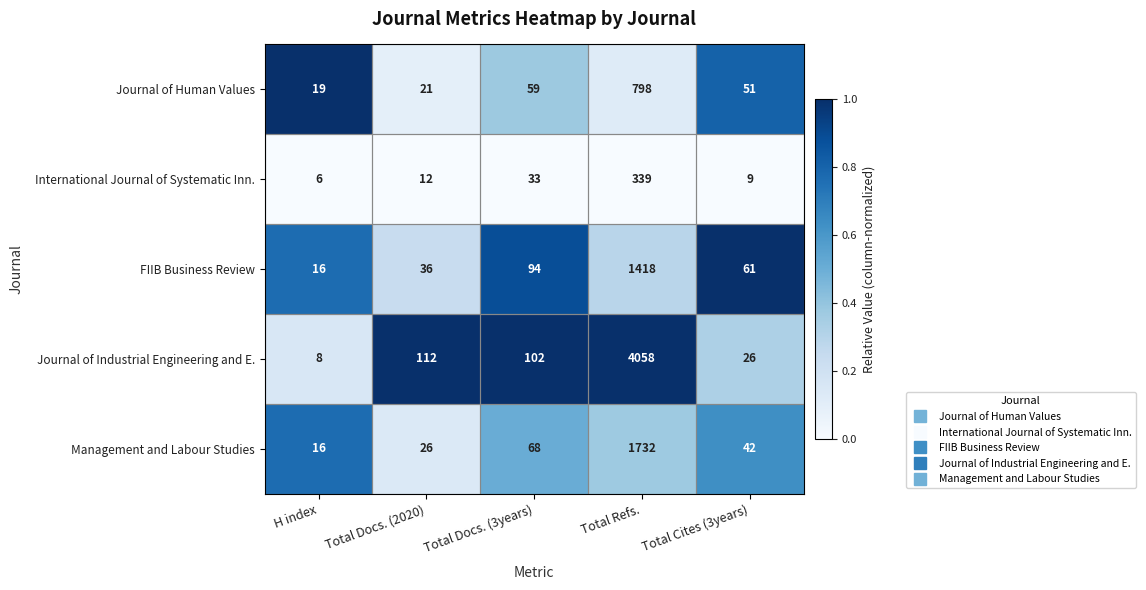

Between Total Refs. and Total Cites (3years), which series saw the biggest shift?

Journal of Industrial Engineering and E.